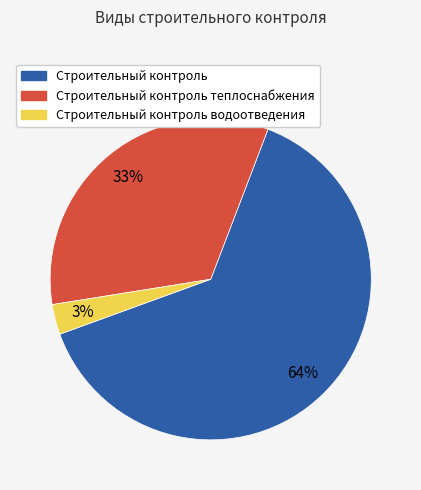

To the nearest percent, what is the difference between the largest and smallest slice percentages?

61%